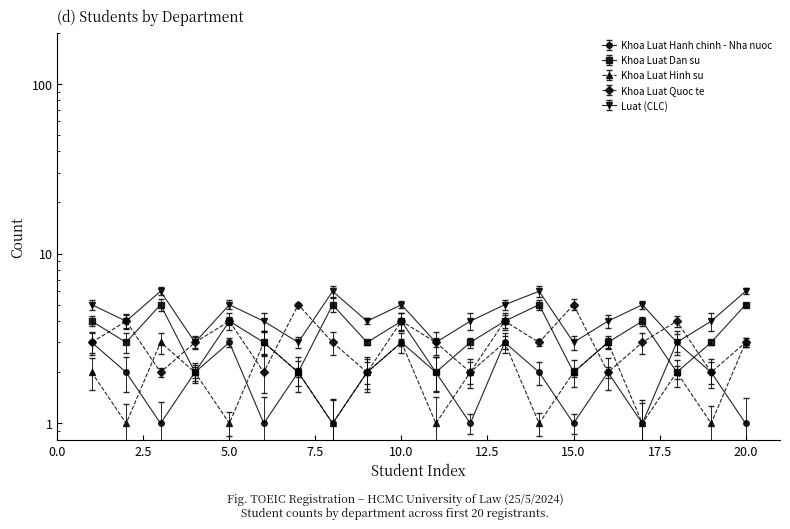

What is the difference between the Luat (CLC) values at 4 and 14?

3